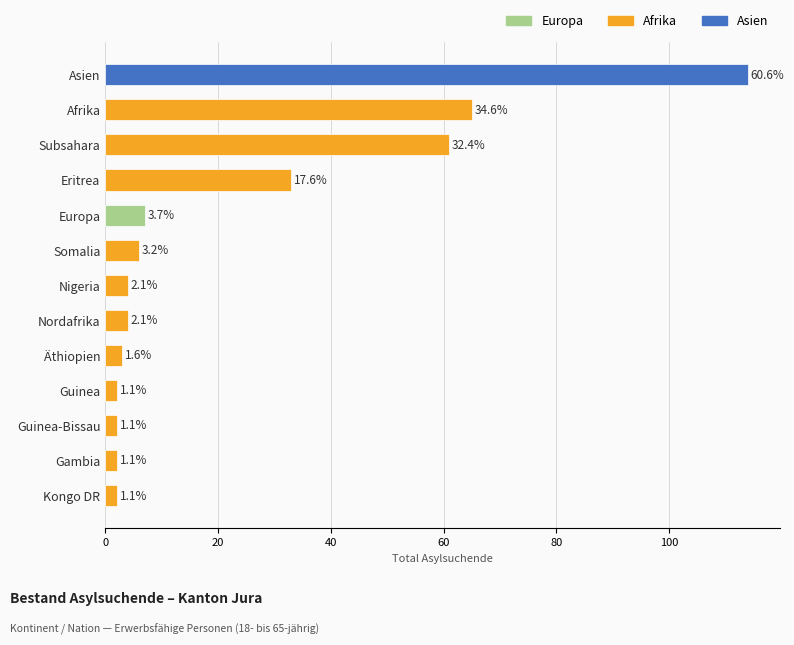

How many bars are there in total?

13